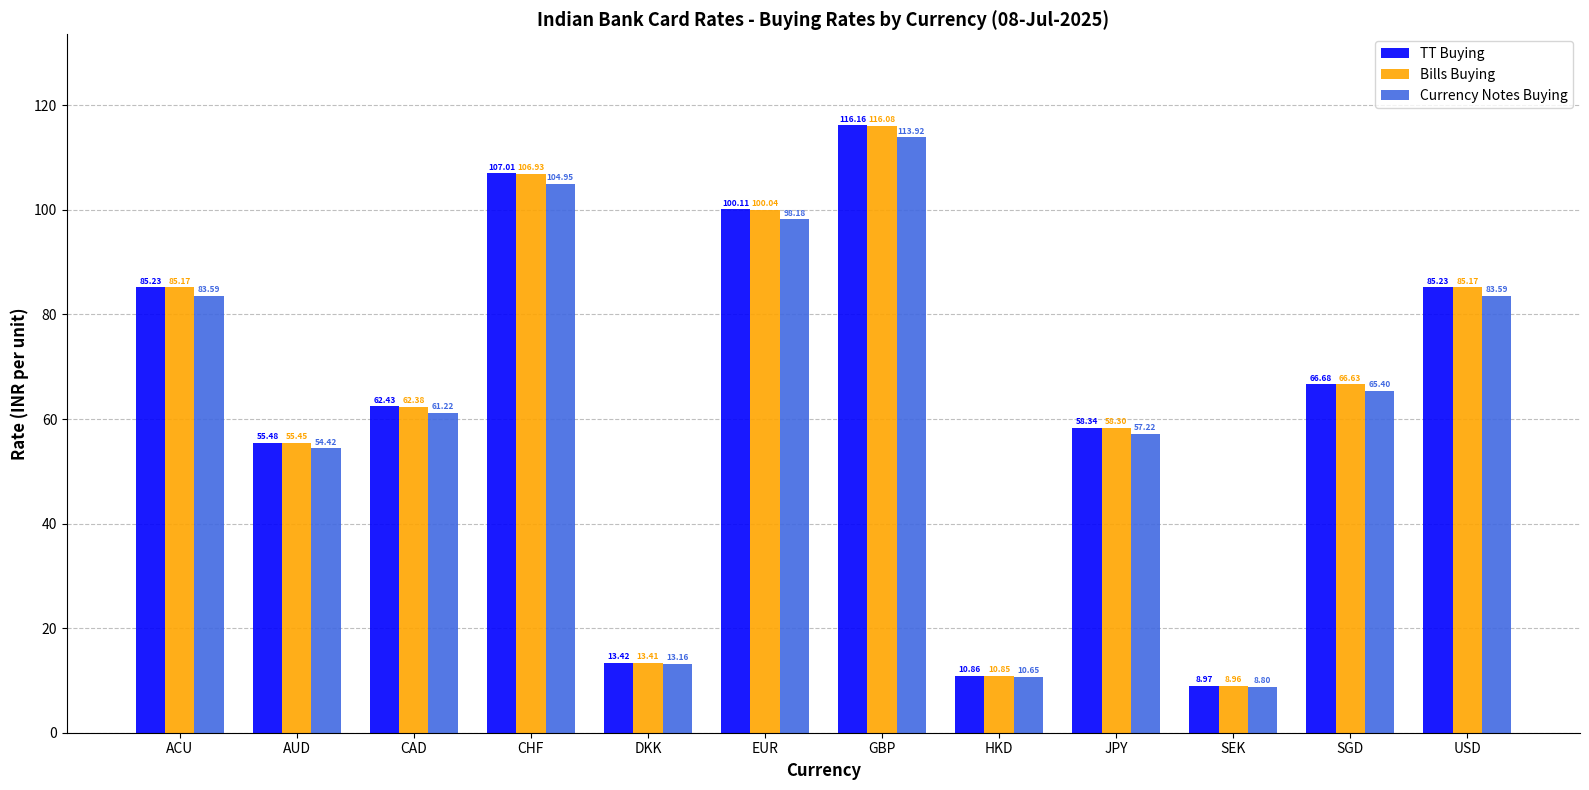

Between CAD and EUR, which series saw the biggest shift?

TT Buying